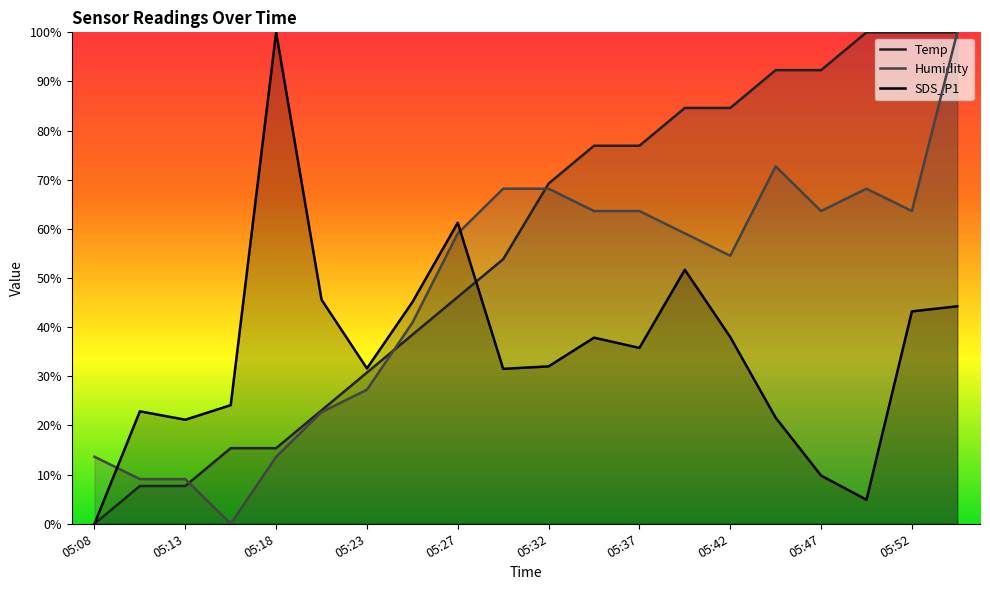

Which series has the largest total across all categories?

Temp